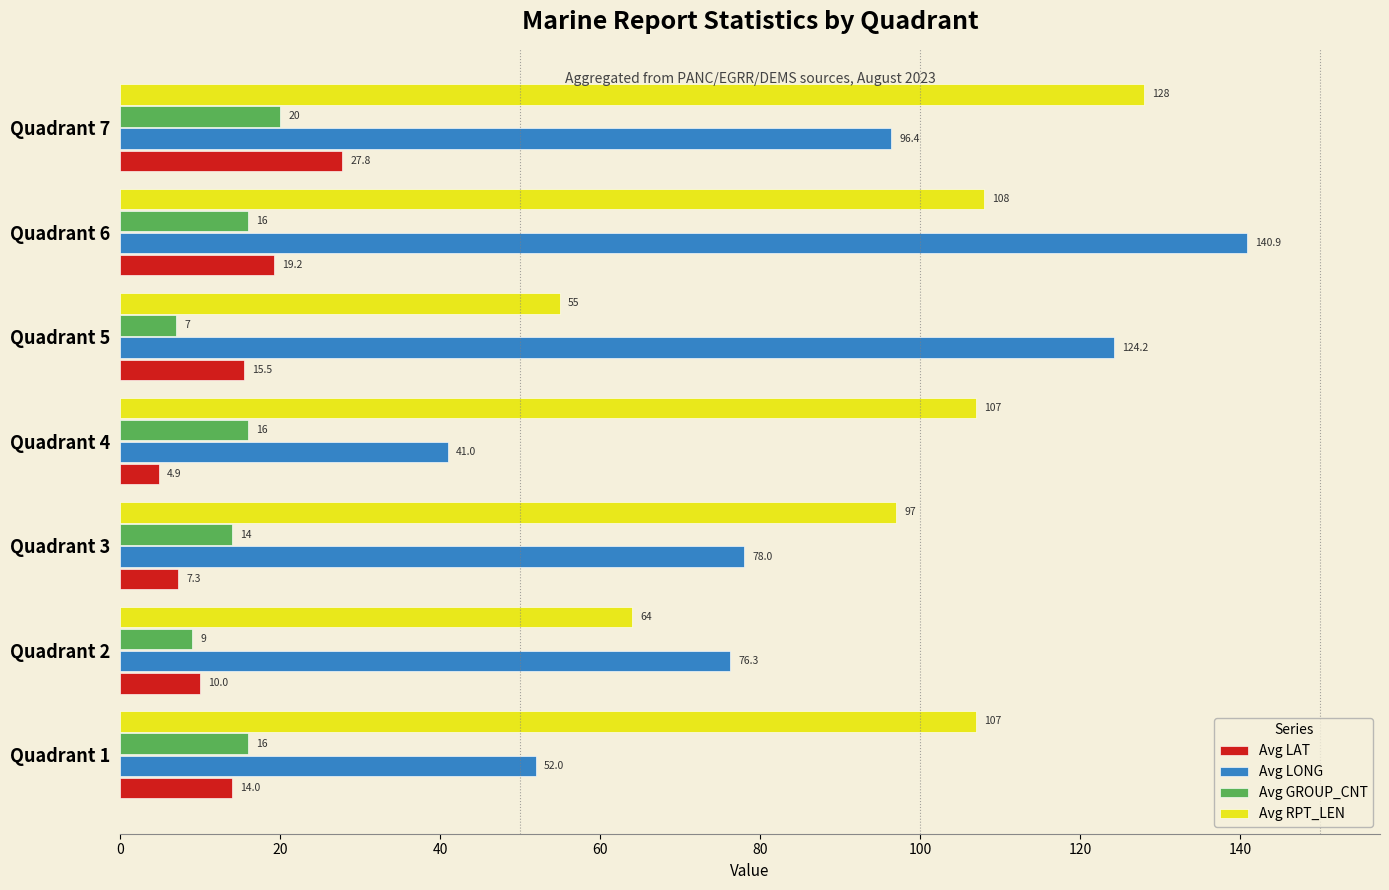

Where is Avg LAT nearest to the value 16?

Quadrant 5